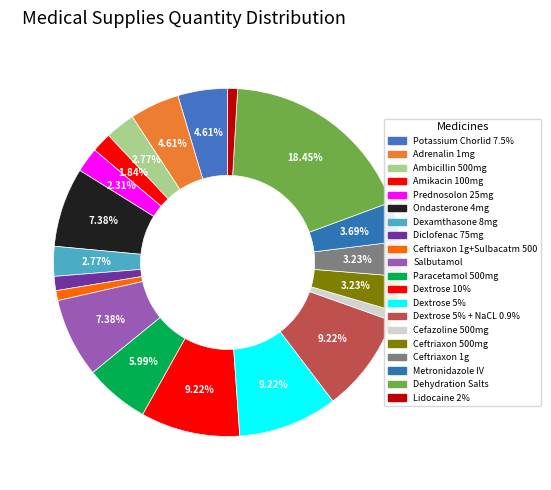

What percentage do Dextrose 5% + NaCL 0.9% and Ceftriaxon 500mg together represent?

12.5%